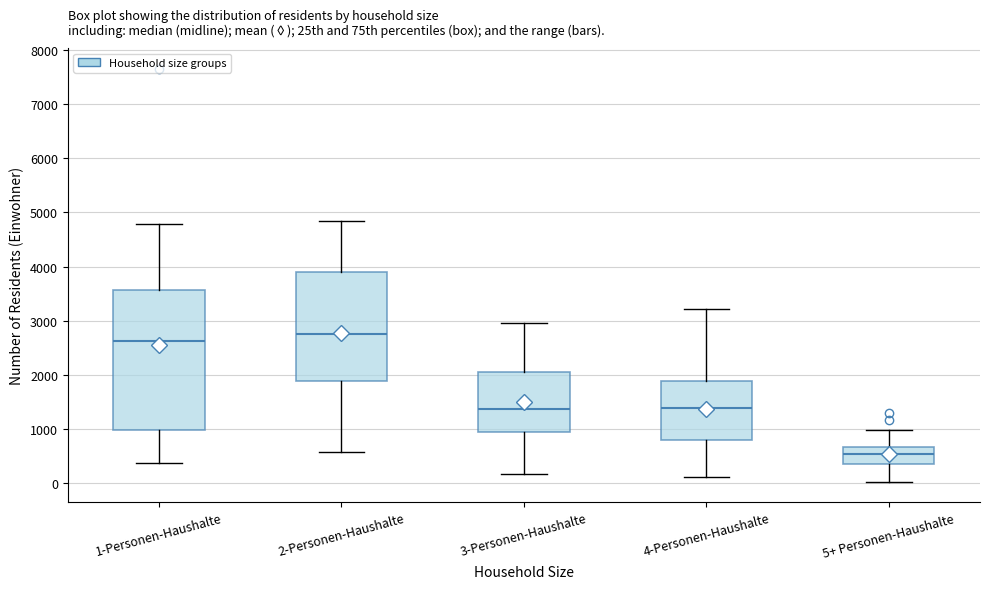

Where does the median line of the box for 5+ Personen-Haushalte sit on the y-axis? The values are not printed on the chart, so give them approximately, as read against the axis.

500